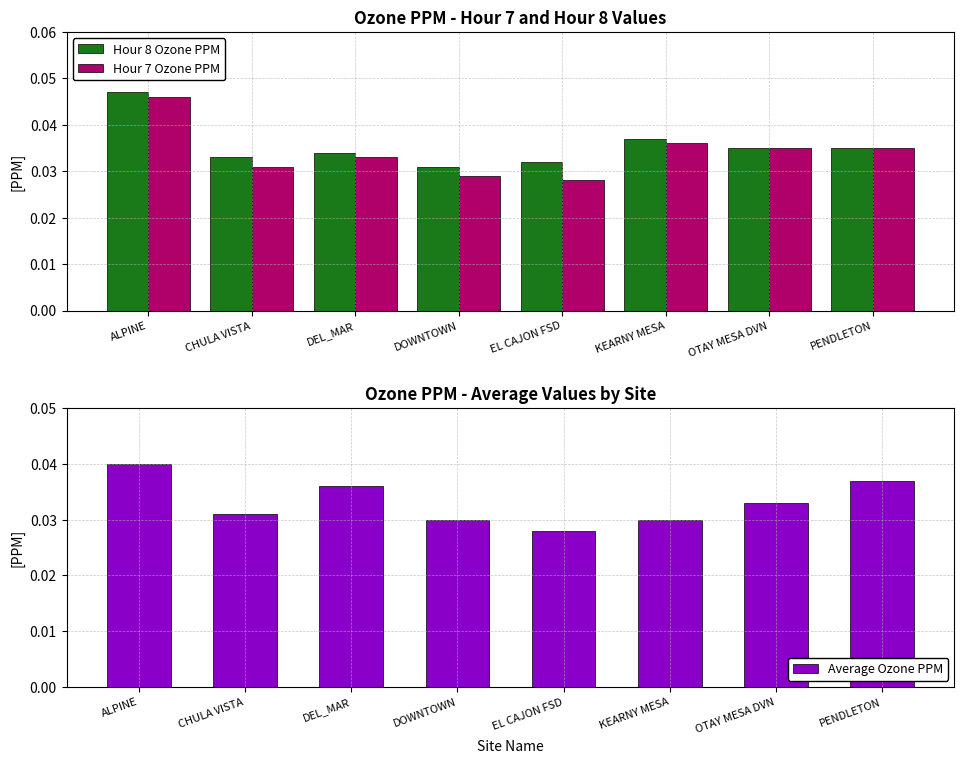

What position from the right is EL CAJON FSD?

4